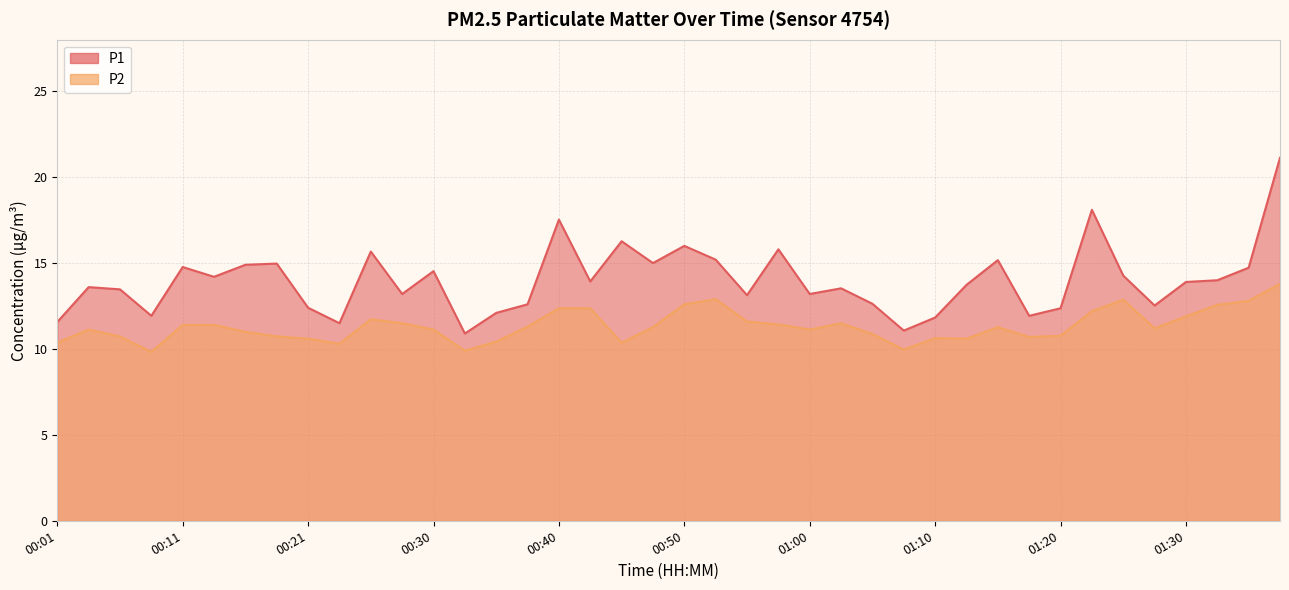

Does the chart display data point markers on the line(s)?

No